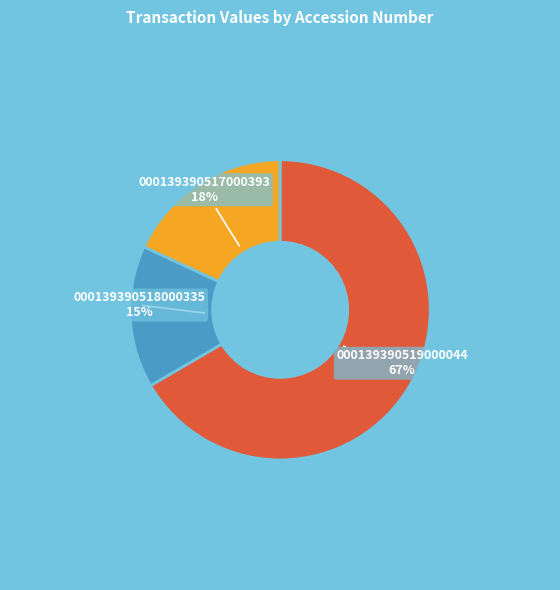

What is the smallest slice in the pie chart?

000139390518000335